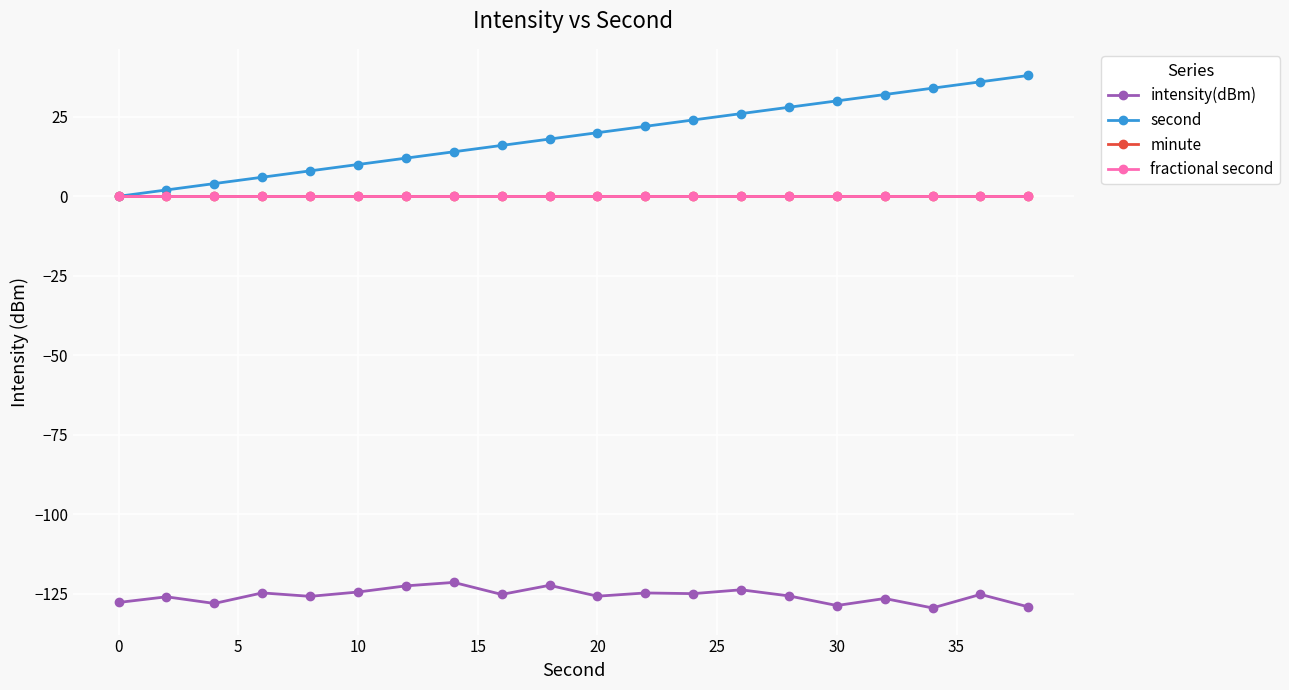

Is this an area chart (filled region under the line)?

No